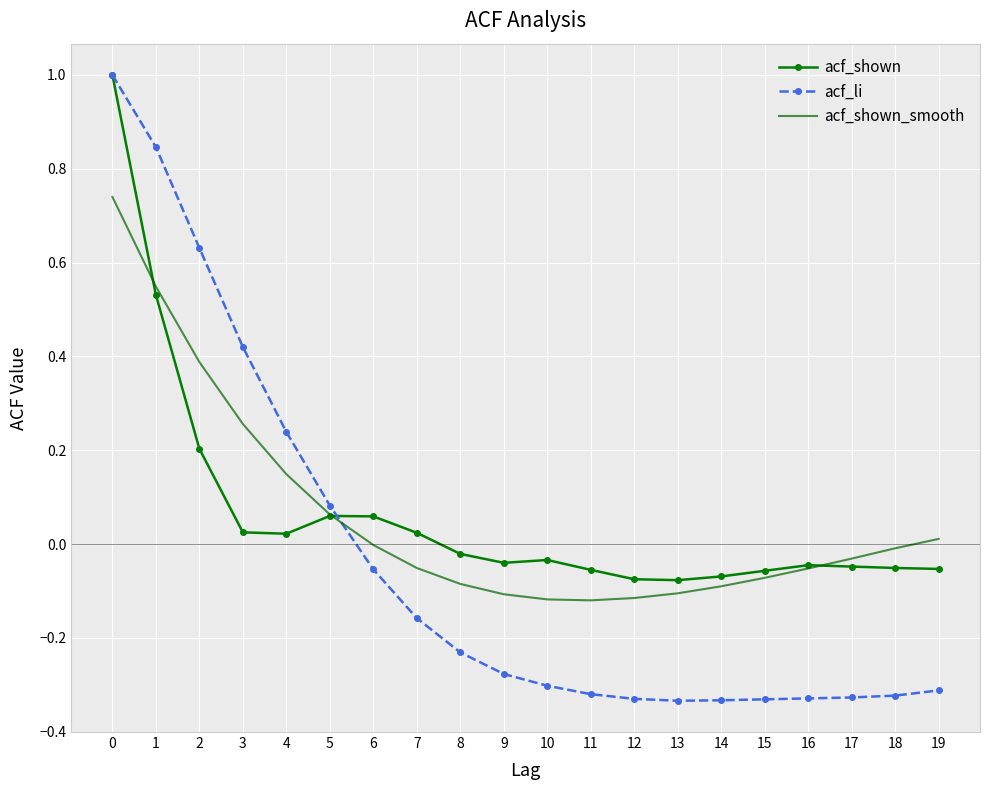

What is the maximum value shown in the chart?

1.0